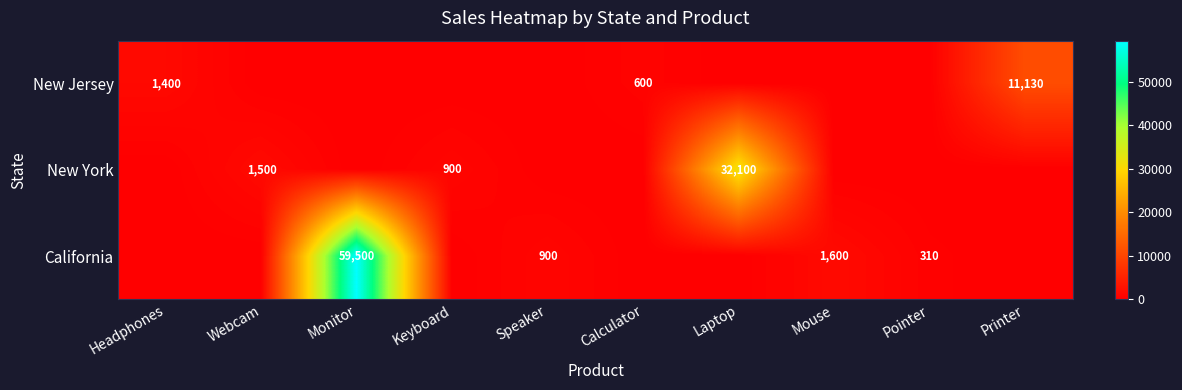

At which category is the sum across all series the highest?

Monitor